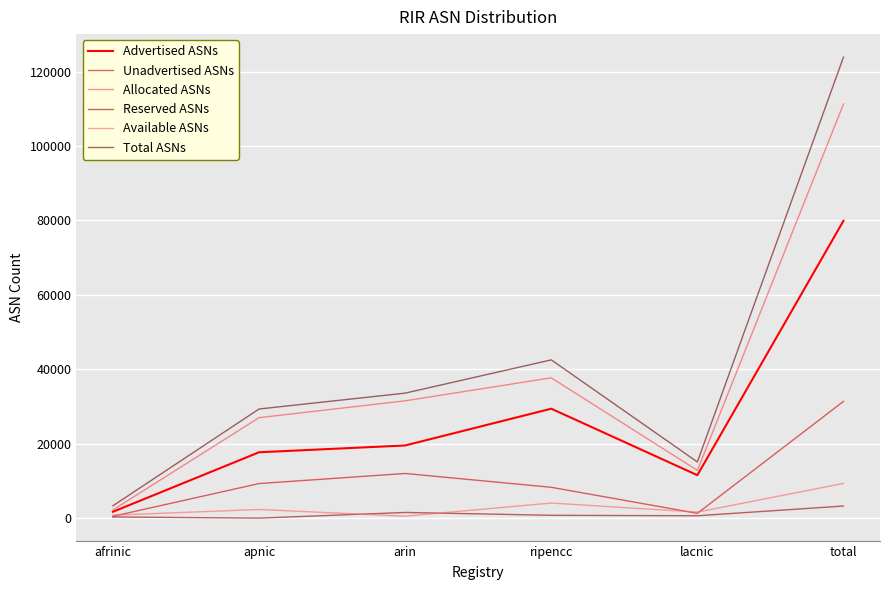

What are all the series names shown in the legend?

Advertised ASNs, Unadvertised ASNs, Allocated ASNs, Reserved ASNs, Available ASNs, Total ASNs